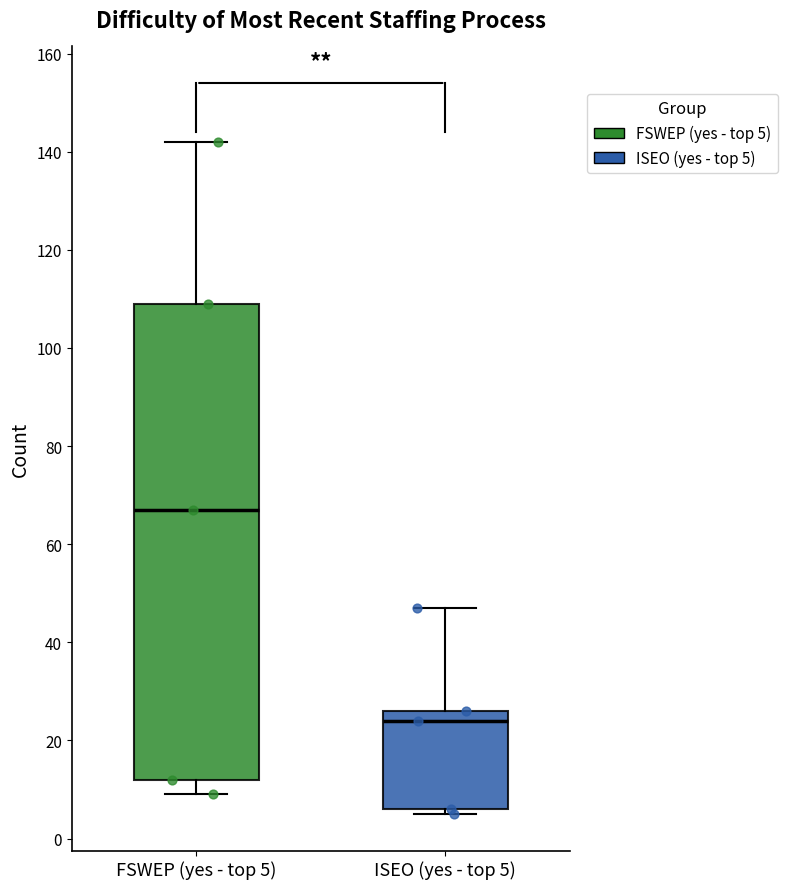

Where does the median line of the box for FSWEP (yes - top 5) sit on the y-axis? The values are not printed on the chart, so give them approximately, as read against the axis.

68